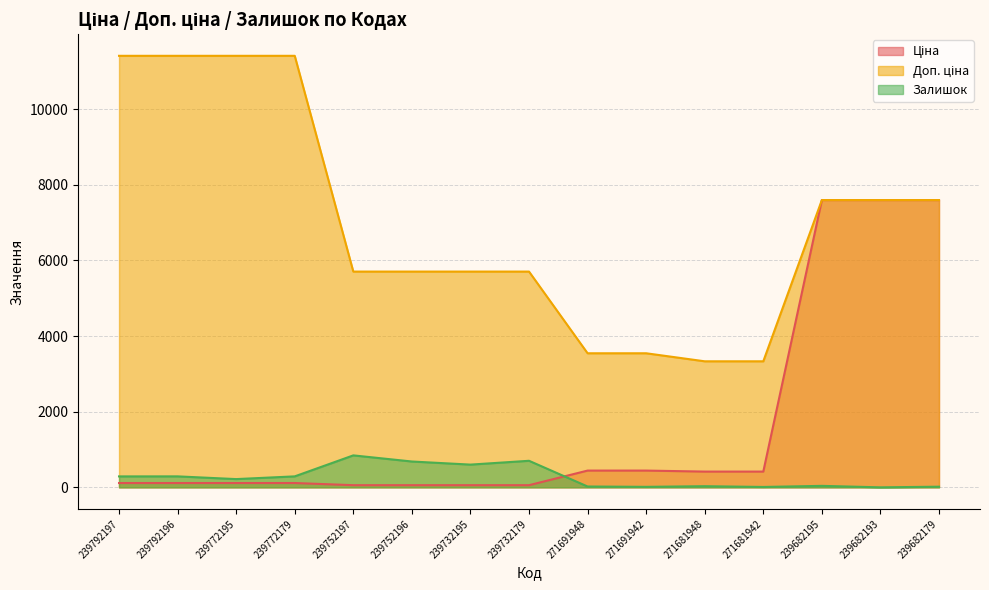

True or false: Доп. ціна and Залишок cross at least once.

False